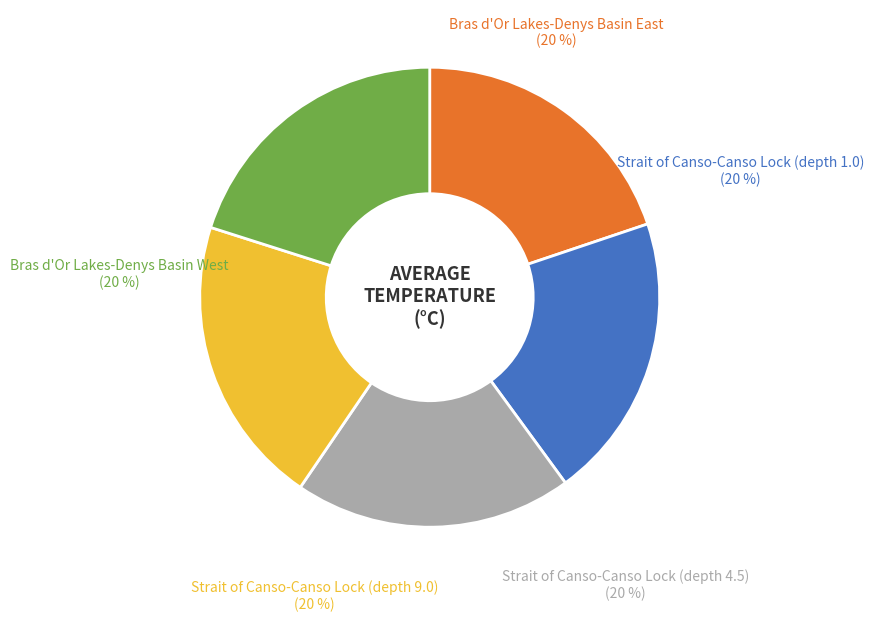

Approximately how many times larger is the value at Strait of Canso-Canso Lock (depth 9.0) compared to Bras d'Or Lakes-Denys Basin East?

1.0